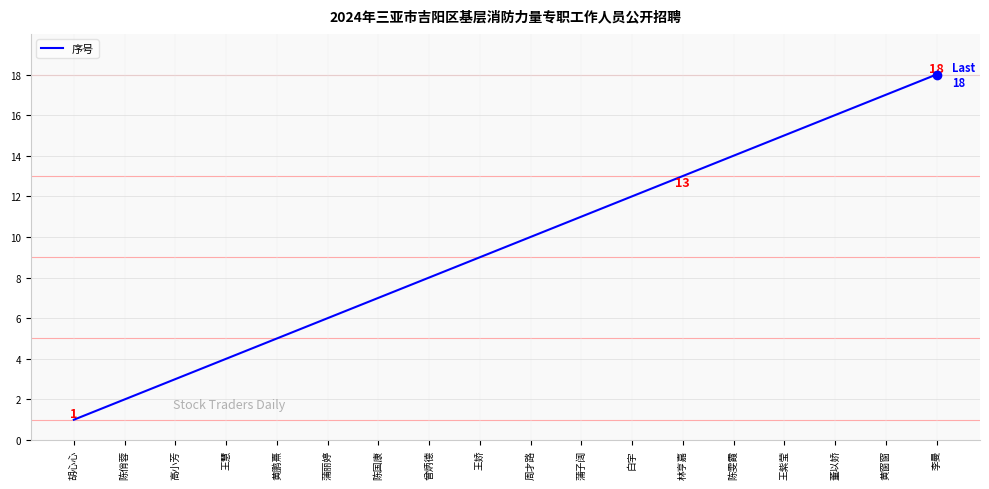

At which category does the chart reach its minimum across all series?

胡心心